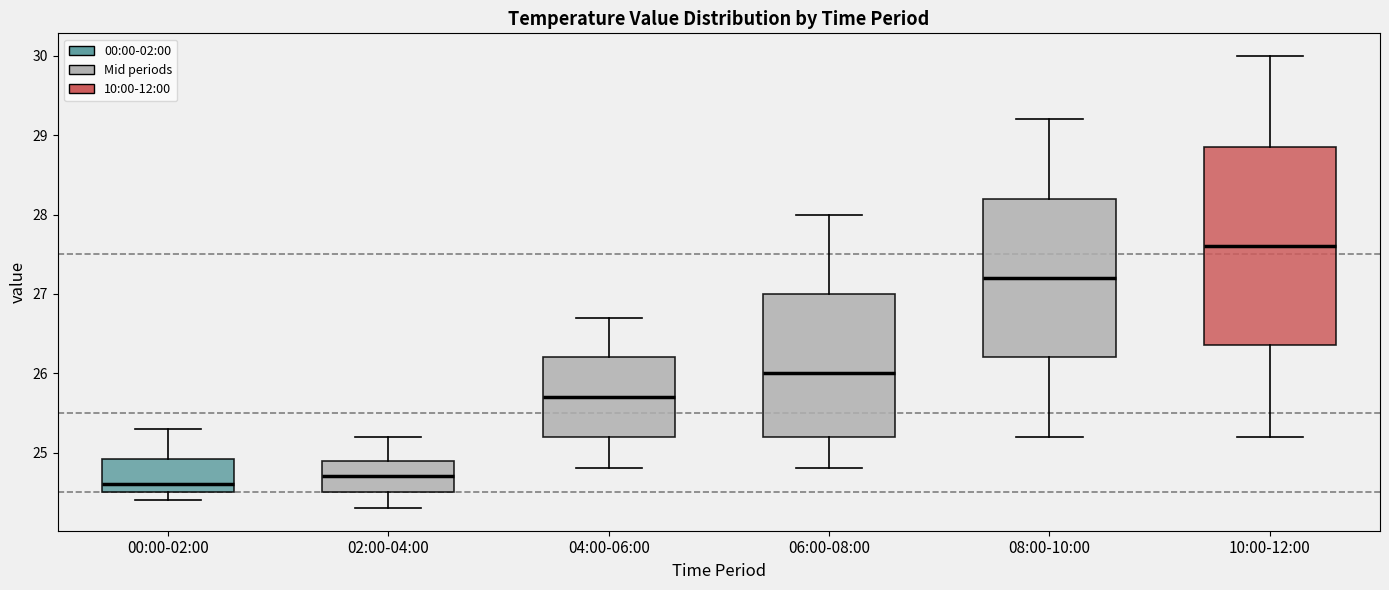

Reading left to right, transcribe this box plot: for each box, give where its median line is, the range the box spans, and where its two whiskers end, as read against the y-axis. The values are not printed on the chart, so give them approximately, as read against the axis.

00:00-02:00: median 24.6, box 24.5 to 24.9, whiskers 24.4 to 25.3
02:00-04:00: median 24.7, box 24.5 to 24.9, whiskers 24.3 to 25.2
04:00-06:00: median 25.7, box 25.2 to 26.2, whiskers 24.8 to 26.7
06:00-08:00: median 26.0, box 25.2 to 27.0, whiskers 24.8 to 28.0
08:00-10:00: median 27.2, box 26.2 to 28.2, whiskers 25.2 to 29.2
10:00-12:00: median 27.6, box 26.4 to 28.9, whiskers 25.2 to 30.0